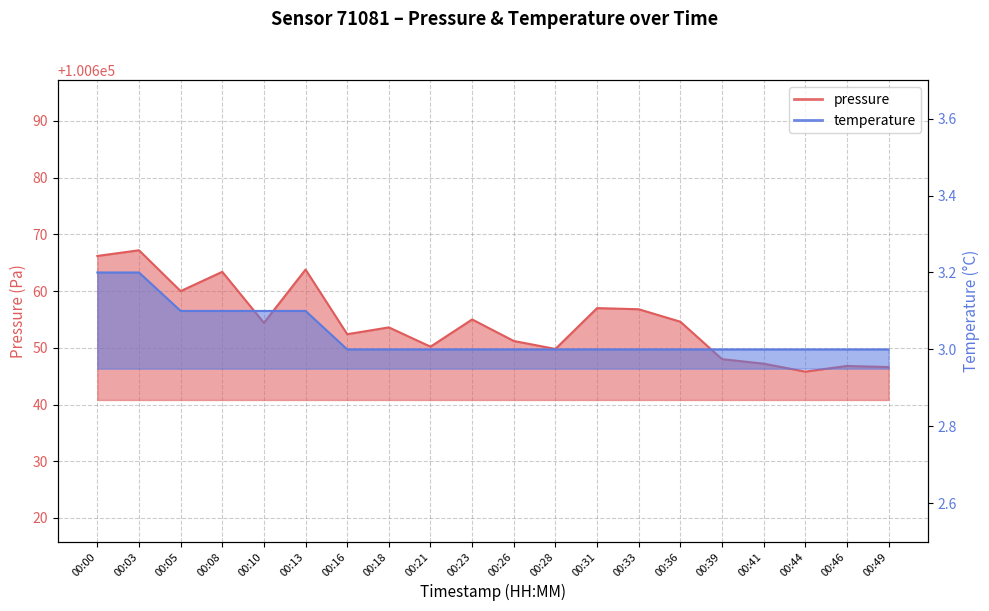

True or false: pressure has a value of 100667.2 at 00:03.

True